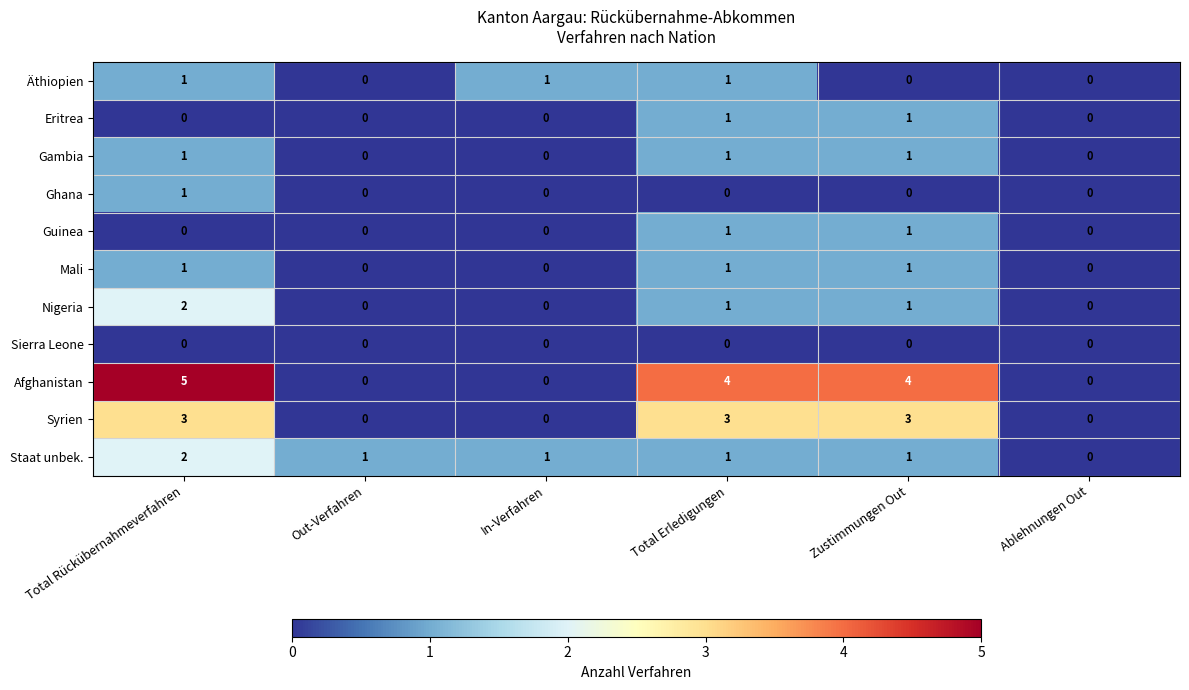

Which series has the largest total across all categories?

Afghanistan